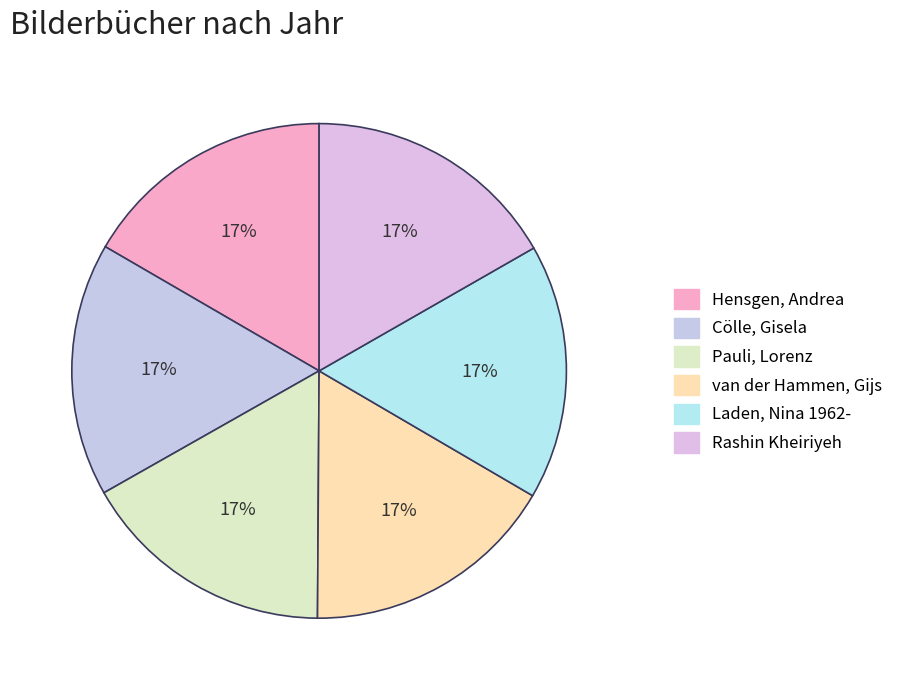

How many segments does this pie chart have?

6